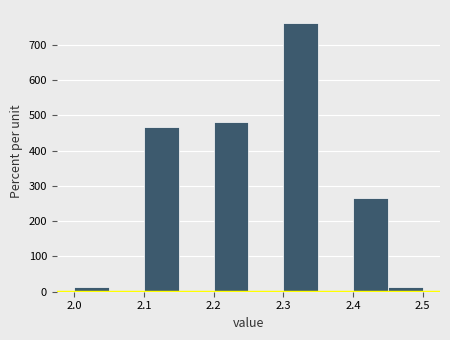

Reading left to right, list every bar in this chart as the range it spans on the x-axis followed by its height. The values are not printed on the chart, so give them approximately, as read against the axis.

2.00 to 2.05: 10
2.05 to 2.10: 0
2.10 to 2.15: 470
2.15 to 2.20: 0
2.20 to 2.25: 480
2.25 to 2.30: 0
2.30 to 2.35: 760
2.35 to 2.40: 0
2.40 to 2.45: 270
2.45 to 2.50: 10